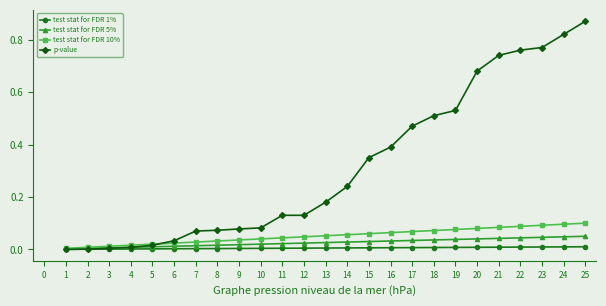

Between 5 and 19, which series saw the biggest shift?

p-value